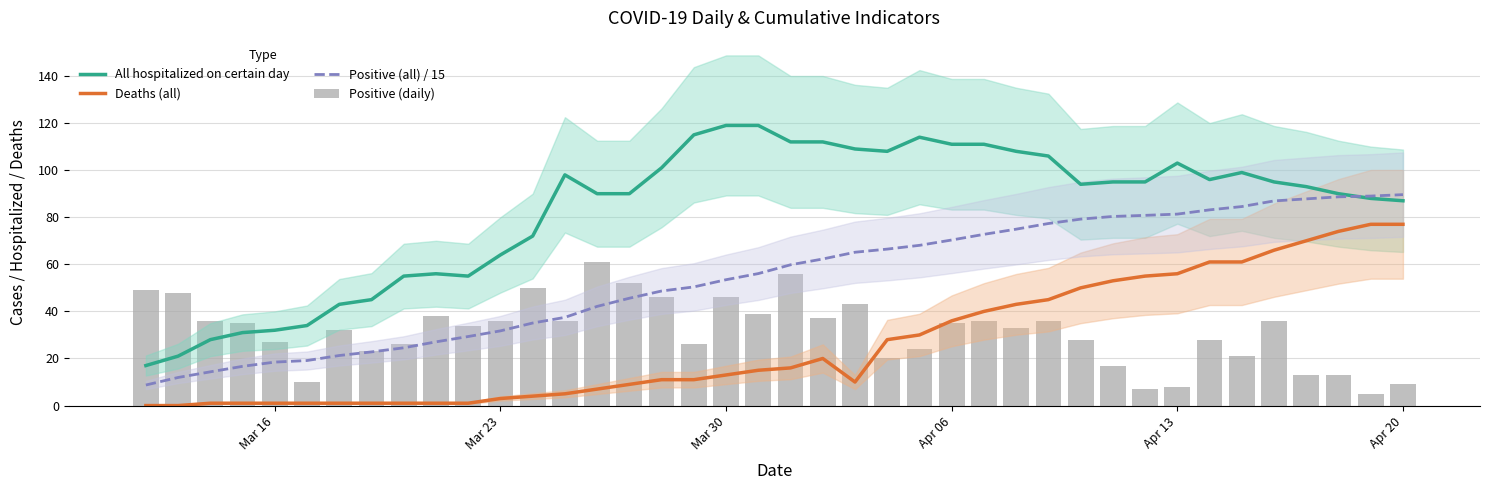

What are all the series names shown in the legend?

All hospitalized on certain day, Deaths (all), Positive (all) / 15, Positive (daily)